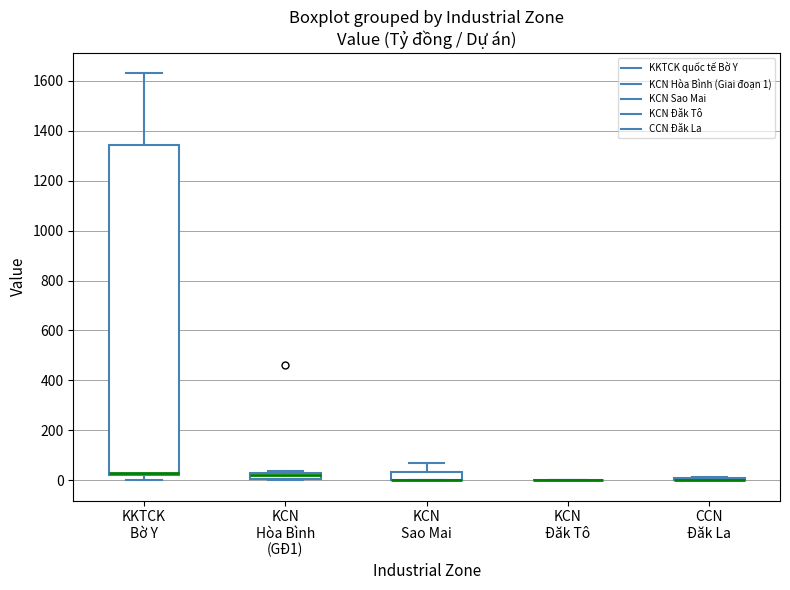

Which box is the tallest, from its lower edge to its upper edge?

KKTCK Bờ Y